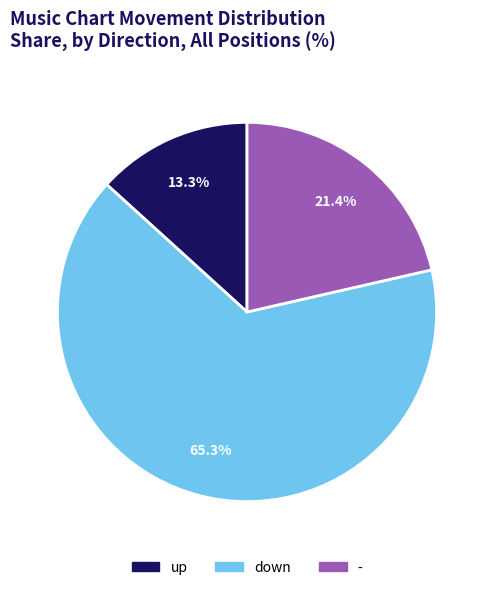

The up slice represents 22% of the pie. True or false?

False